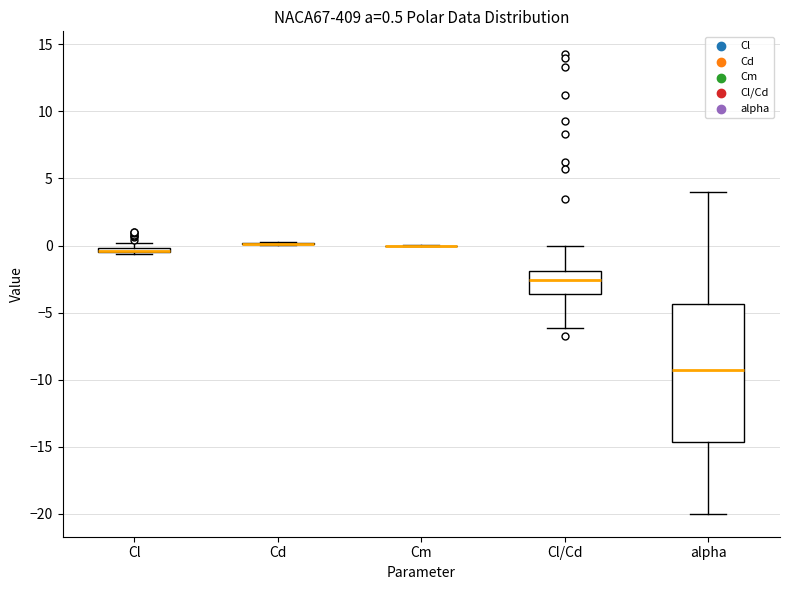

Which box is the tallest, from its lower edge to its upper edge?

alpha